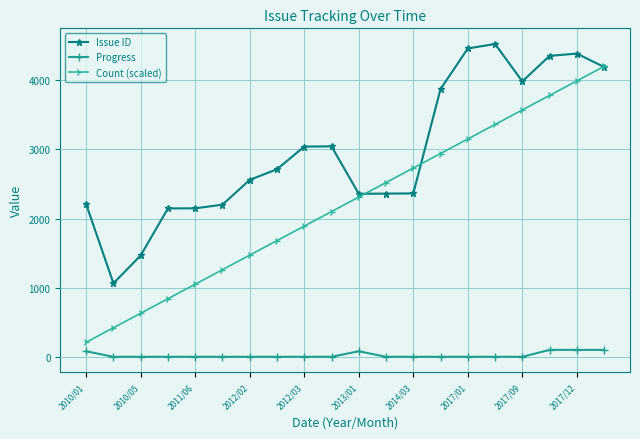

What is the greatest value displayed?

4524